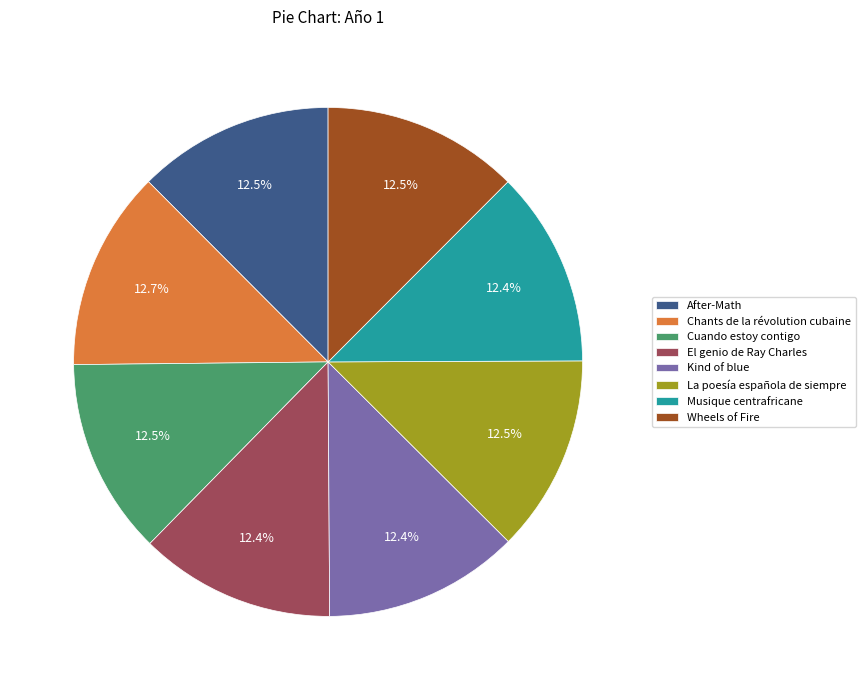

Is it true that Kind of blue is 12% of the pie?

True